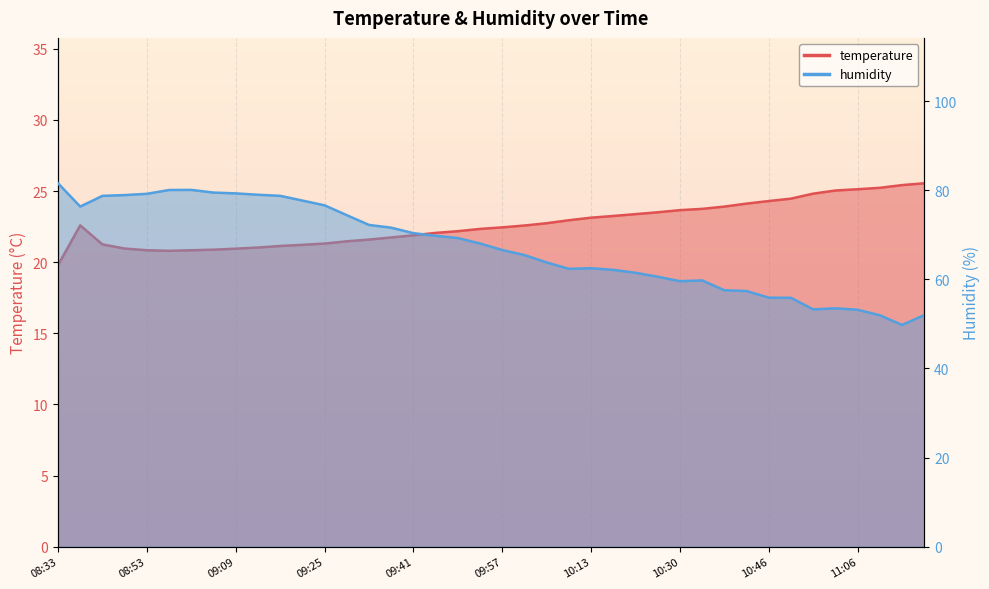

What is the spread (max minus min) of values at 11:14?

24.4